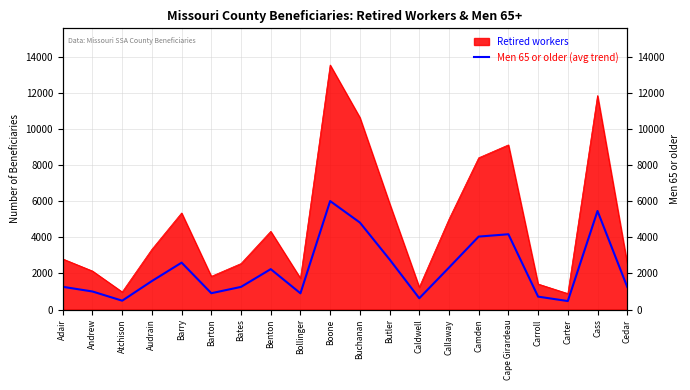

What position from the right is Barry?

16